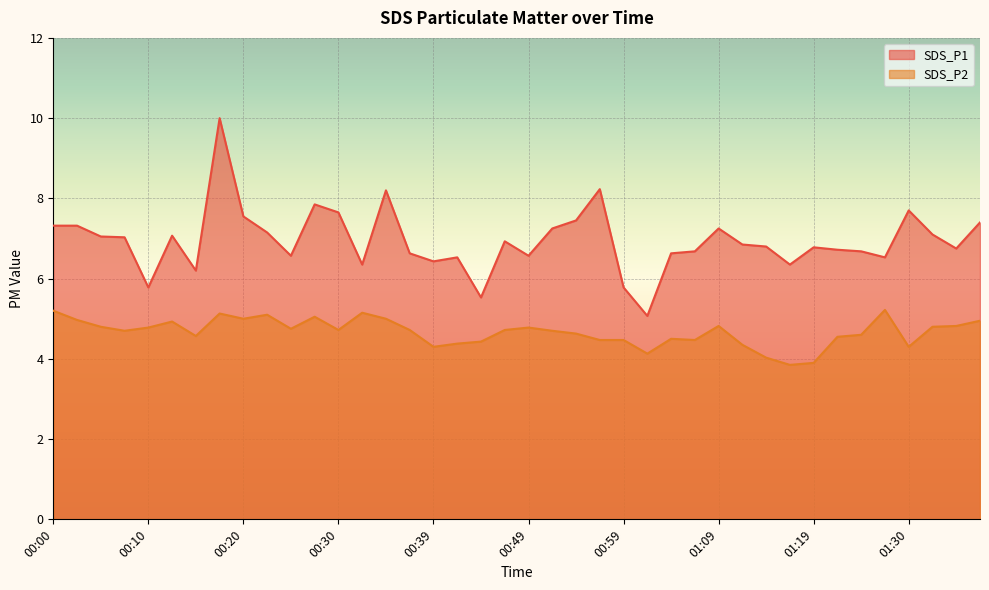

What is the total value across all series at 00:20?

12.6